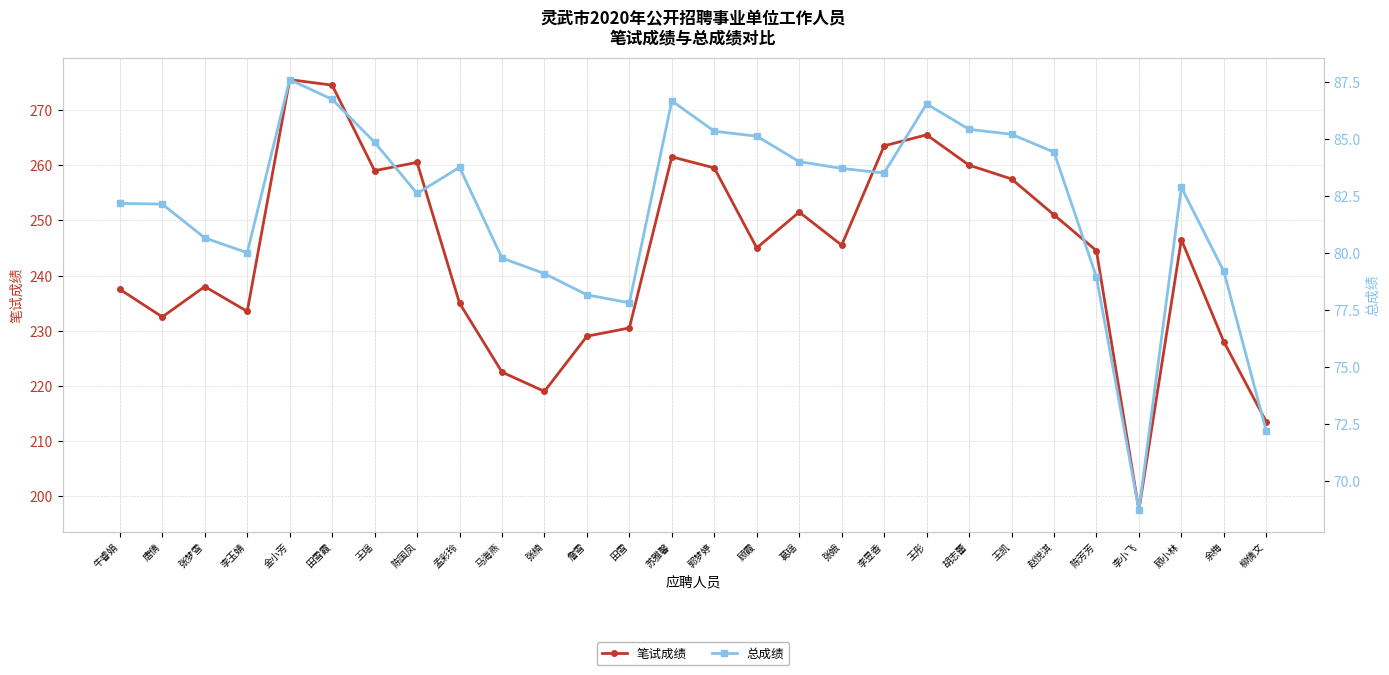

Which series has the largest total across all categories?

笔试成绩